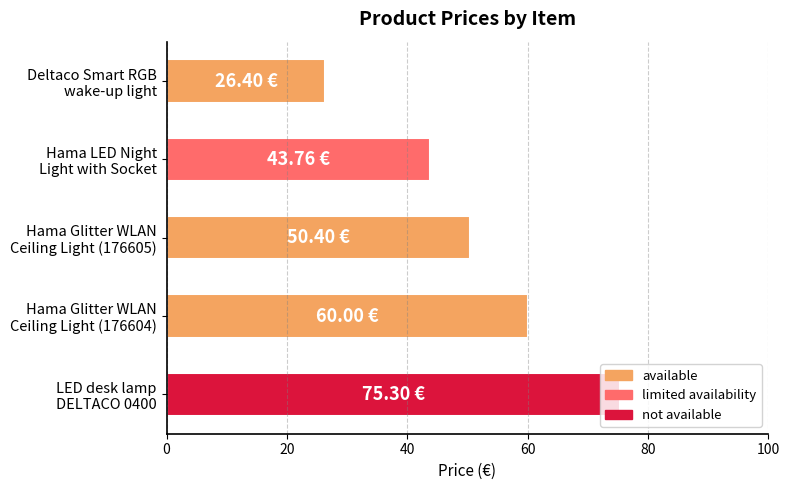

What is the difference between the maximum and minimum values?

48.9